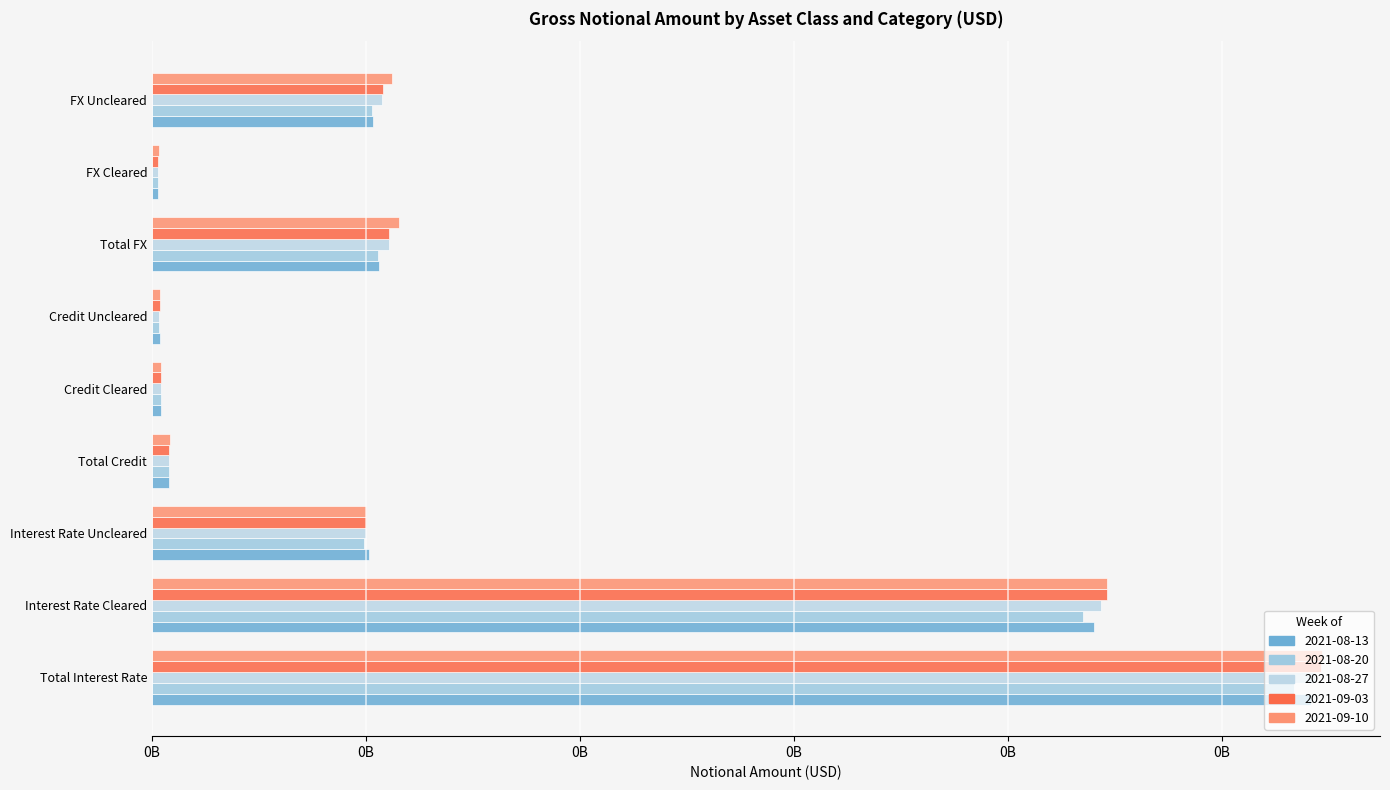

What are all the series names shown in the legend?

2021-08-13, 2021-08-20, 2021-08-27, 2021-09-03, 2021-09-10